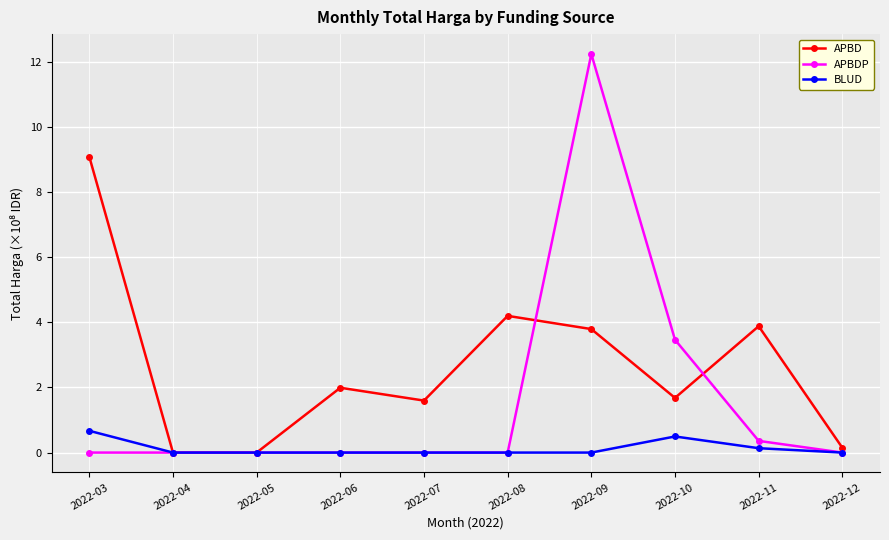

Rank the series by their average value, from highest to lowest.

APBD, APBDP, BLUD